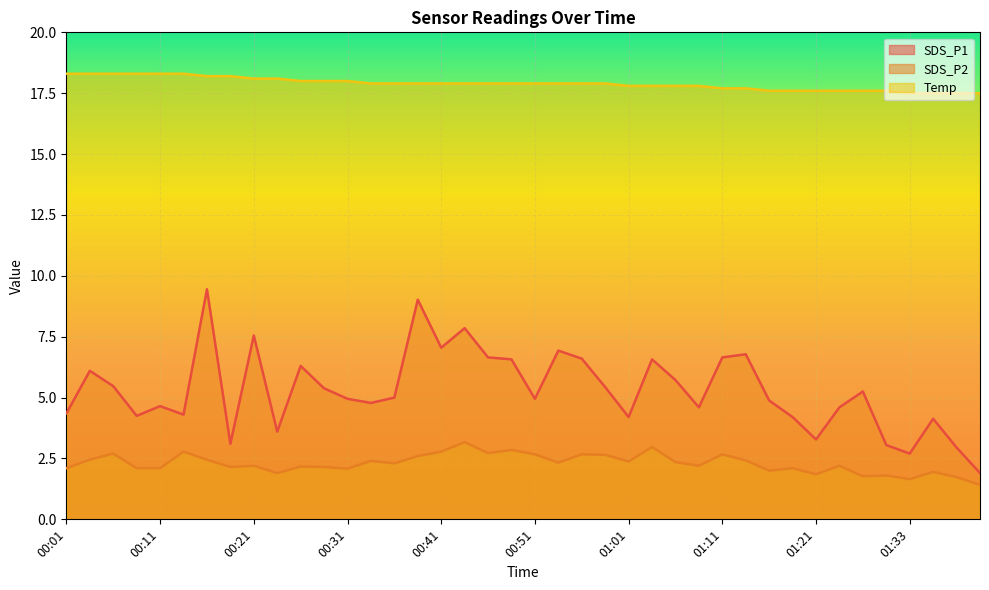

What is the value of the SDS_P2 point at the 35th from the left?

1.8